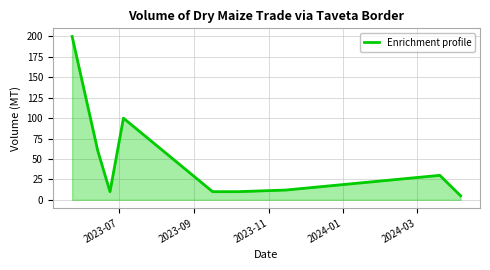

Reading left to right, transcribe all the data shown in this chart.

200	60	10	100	10	10	10	12	30	5